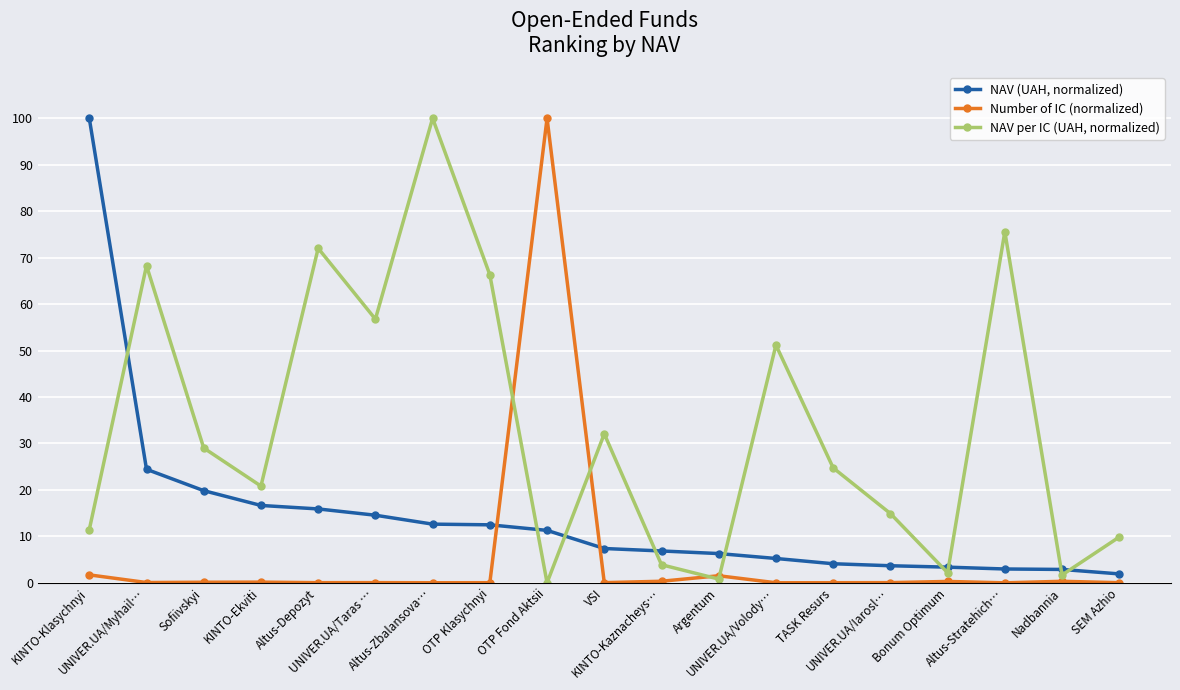

Rank the series by their average value, from lowest to highest.

Number of IC (normalized), NAV (UAH, normalized), NAV per IC (UAH, normalized)